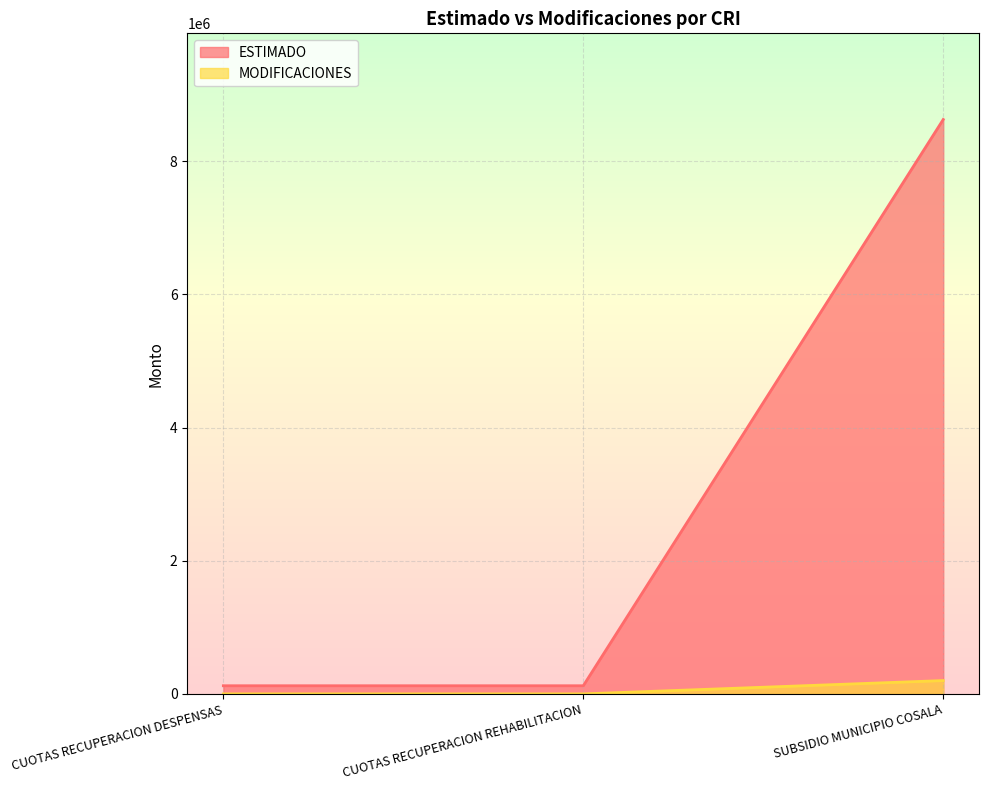

What is the total value across all series at CUOTAS RECUPERACION DESPENSAS?

122200.0